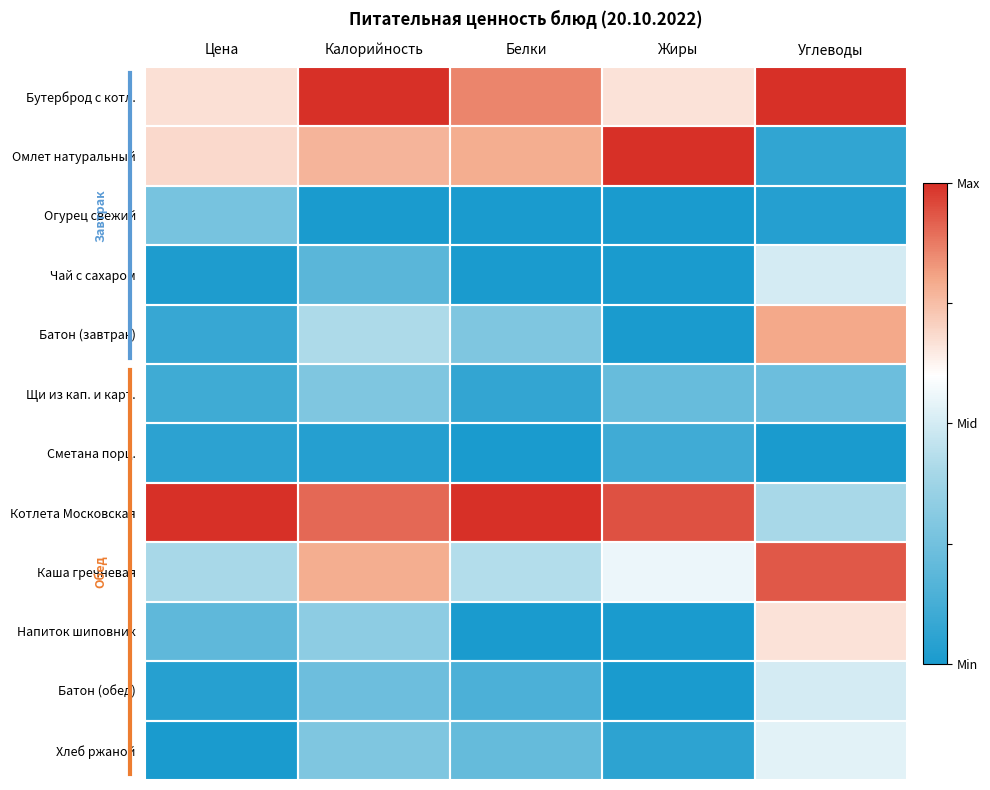

Rank the series by their maximum value, from highest to lowest.

Бутерброд с котл., Омлет натуральный, Котлета Московская, Каша гречневая, Батон (завтрак), Напиток шиповник, Хлеб ржаной, Чай с сахаром, Батон (обед), Щи из кап. и карт., Огурец свежий, Сметана порц.